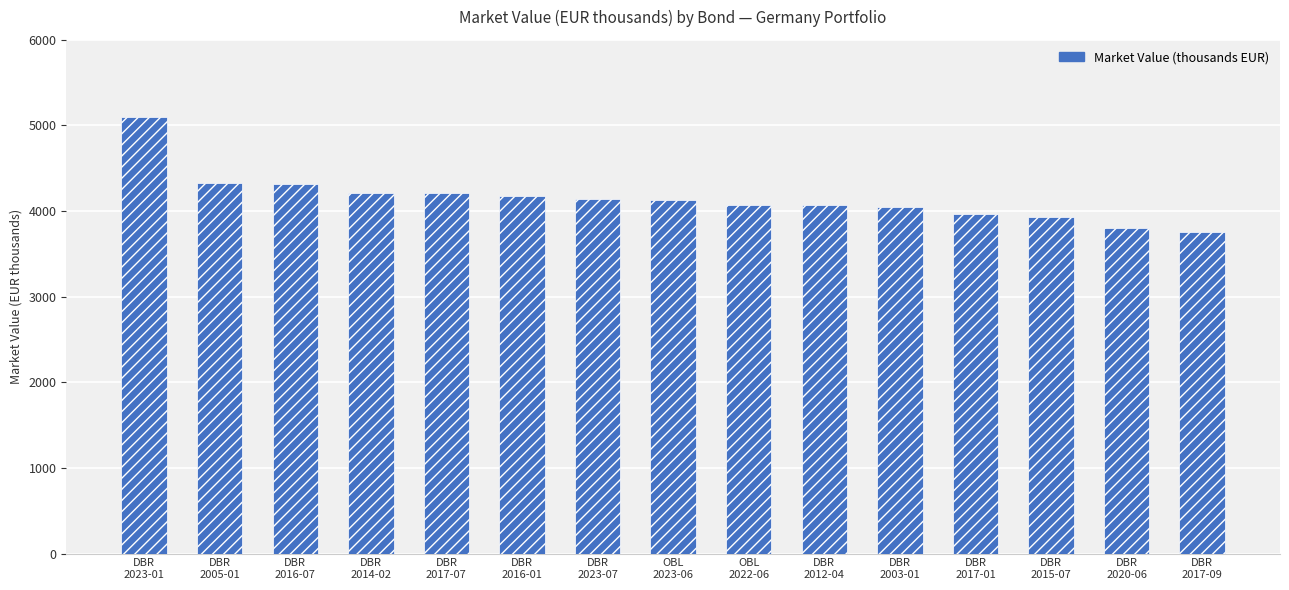

Is it true that the value at DBR
2012-04 is 1299?

False